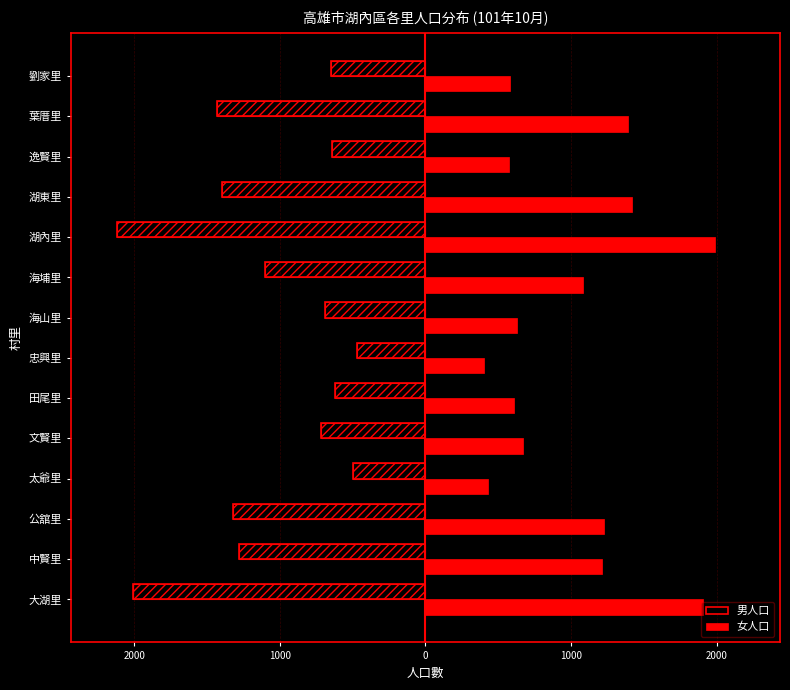

What is the value of the 男人口 bar at the 9th from the left?

-1103